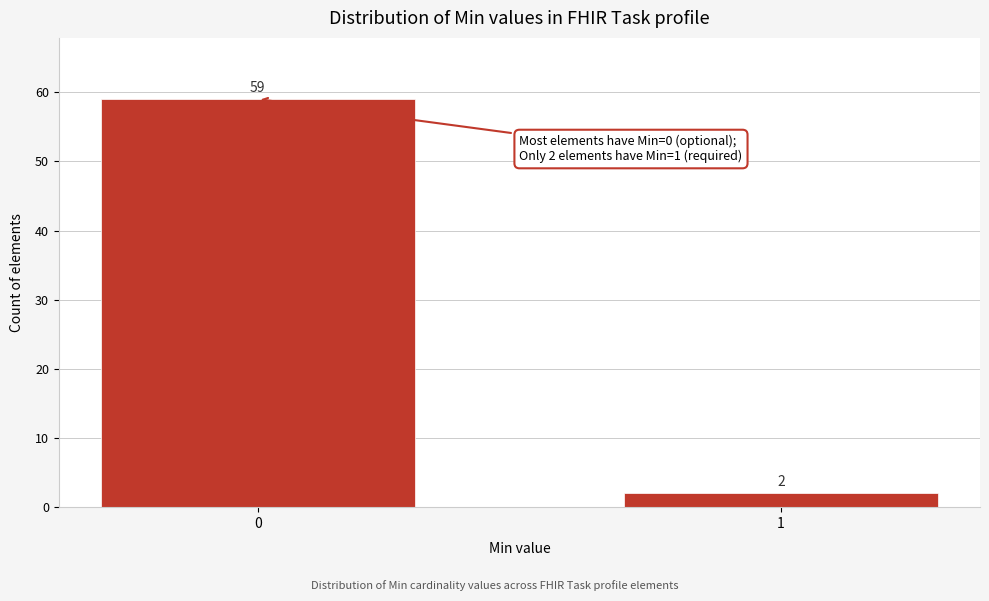

Reading left to right, what are all the values shown in this chart?

59	2